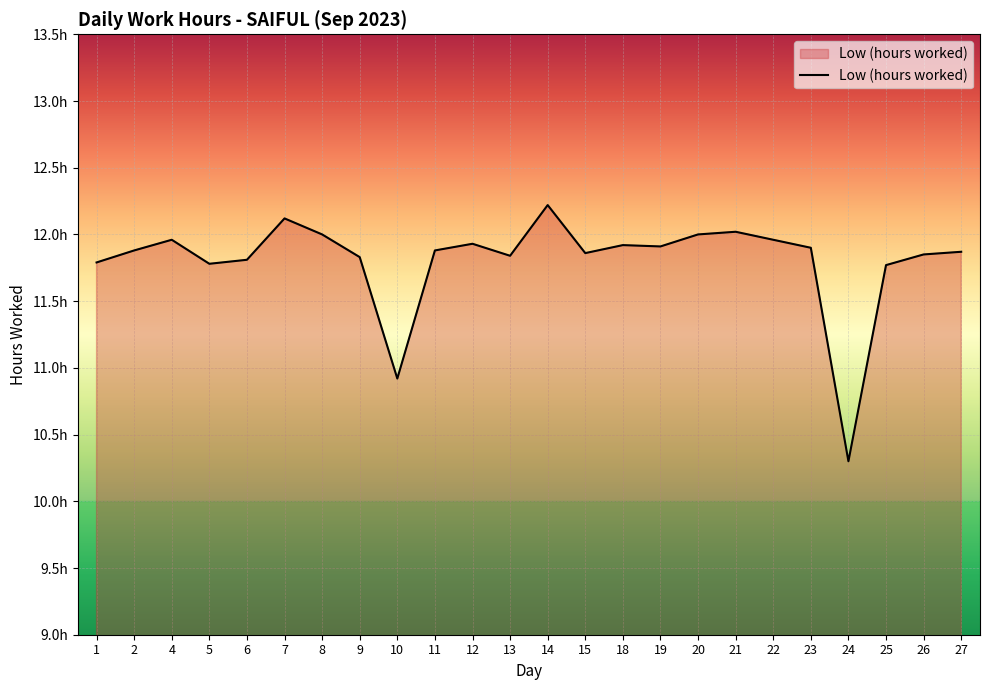

Does the chart have visible grid lines?

Yes